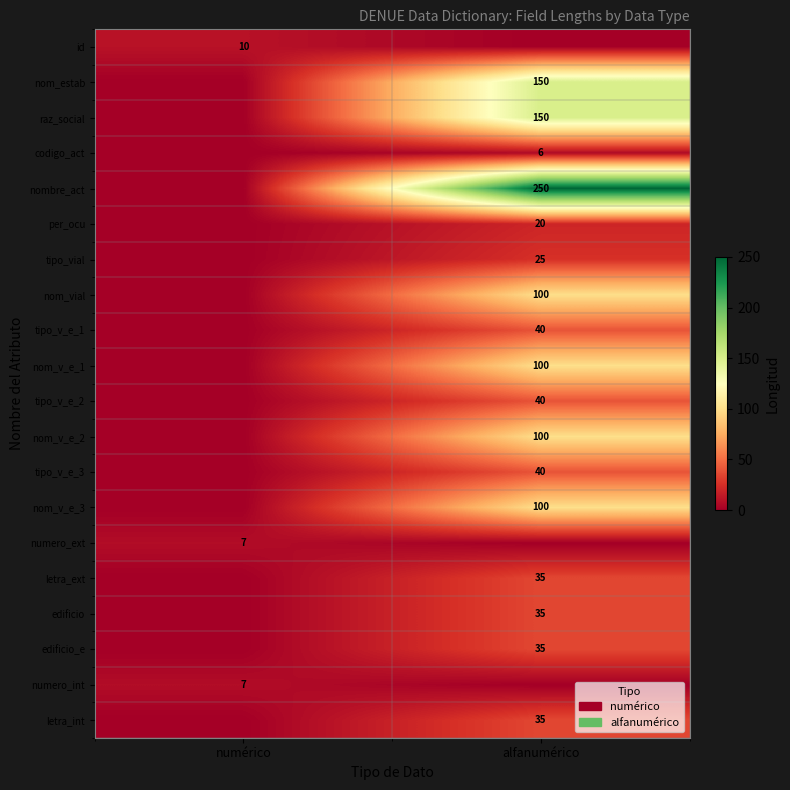

The value of tipo_v_e_3 at alfanumérico is 40. True or false?

True